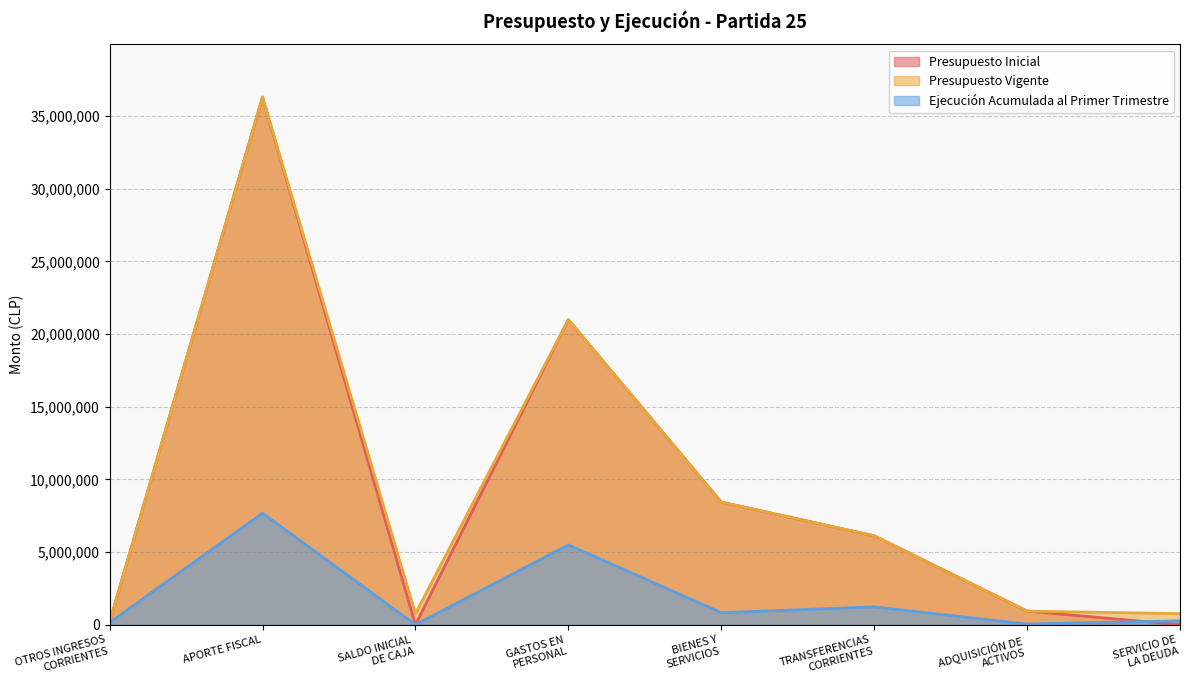

Which series has the largest total across all categories?

Presupuesto Vigente